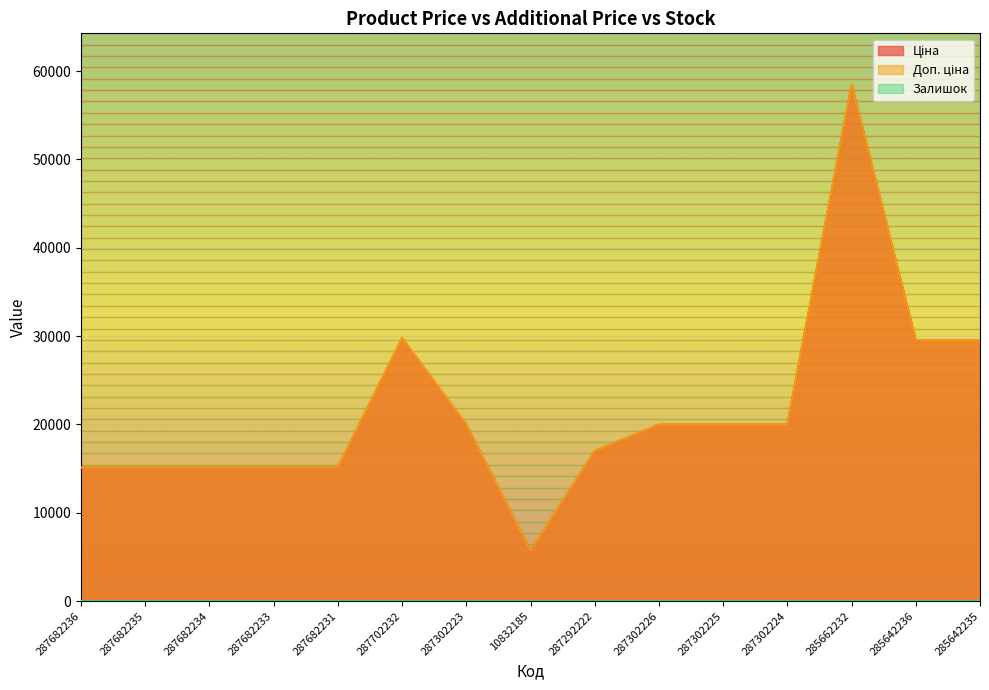

How many lines are shown in the chart?

3